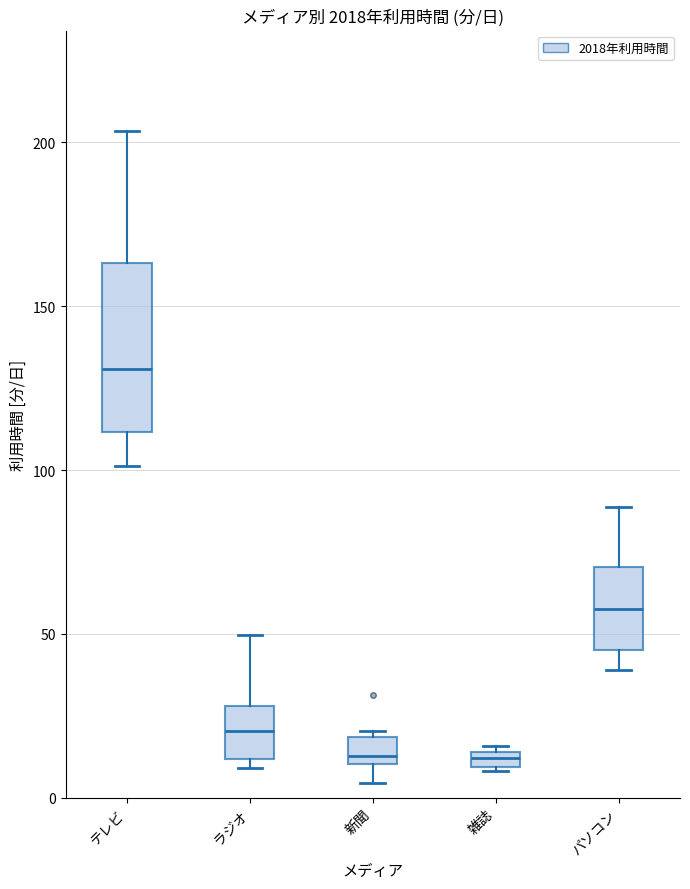

Where is the upper edge of the box for ラジオ on the y-axis? The values are not printed on the chart, so give them approximately, as read against the axis.

30